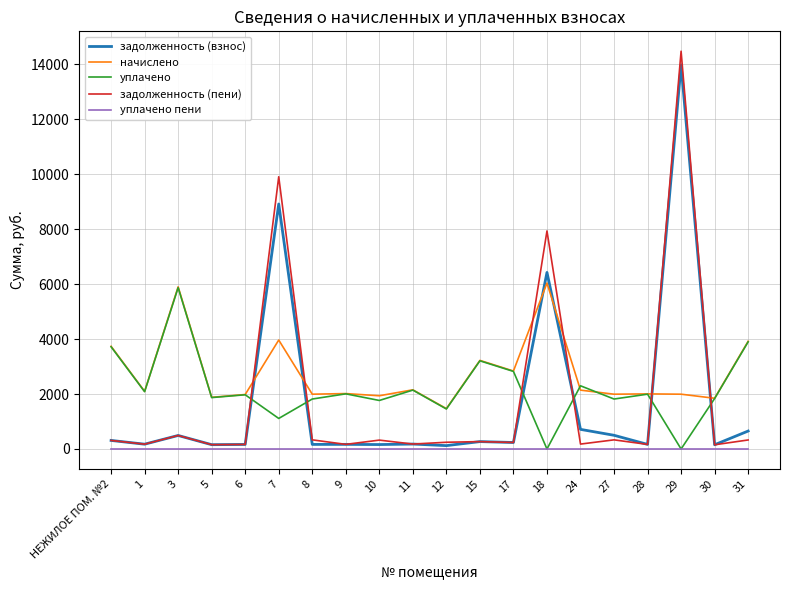

Which series has the largest range (max minus min)?

задолженность (пени)